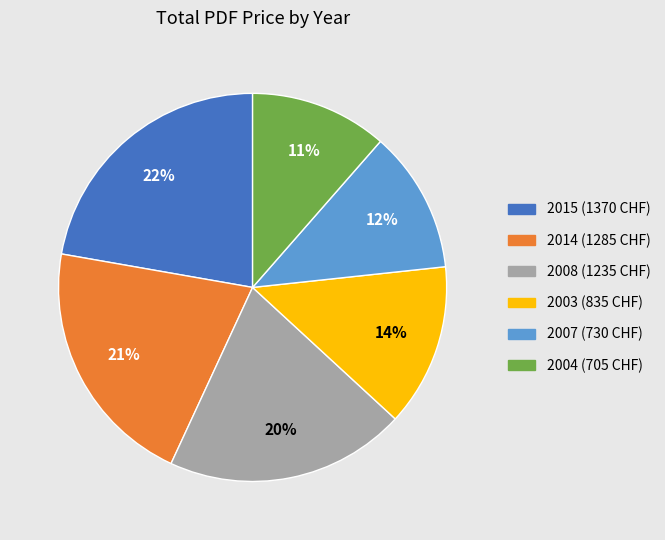

Does any single category account for the majority?

No